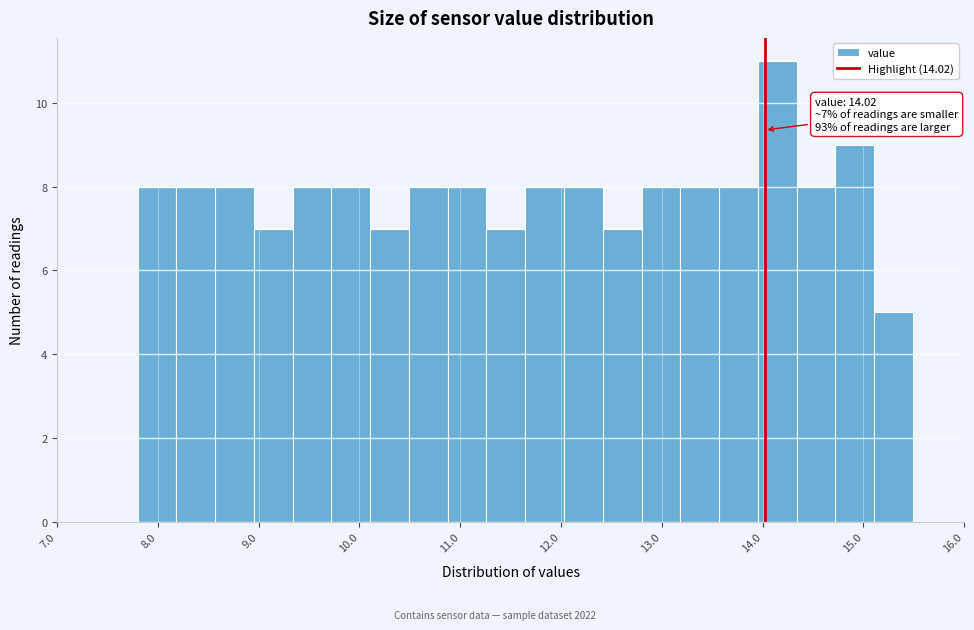

Around what value on the x-axis is the tallest bar? Give the approximate position of its centre, as read against the axis.

14.1